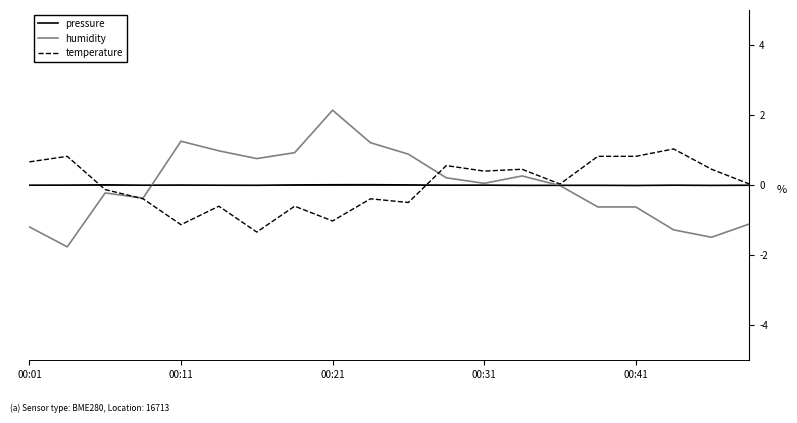

How many interior local peaks does the pressure series have?

6